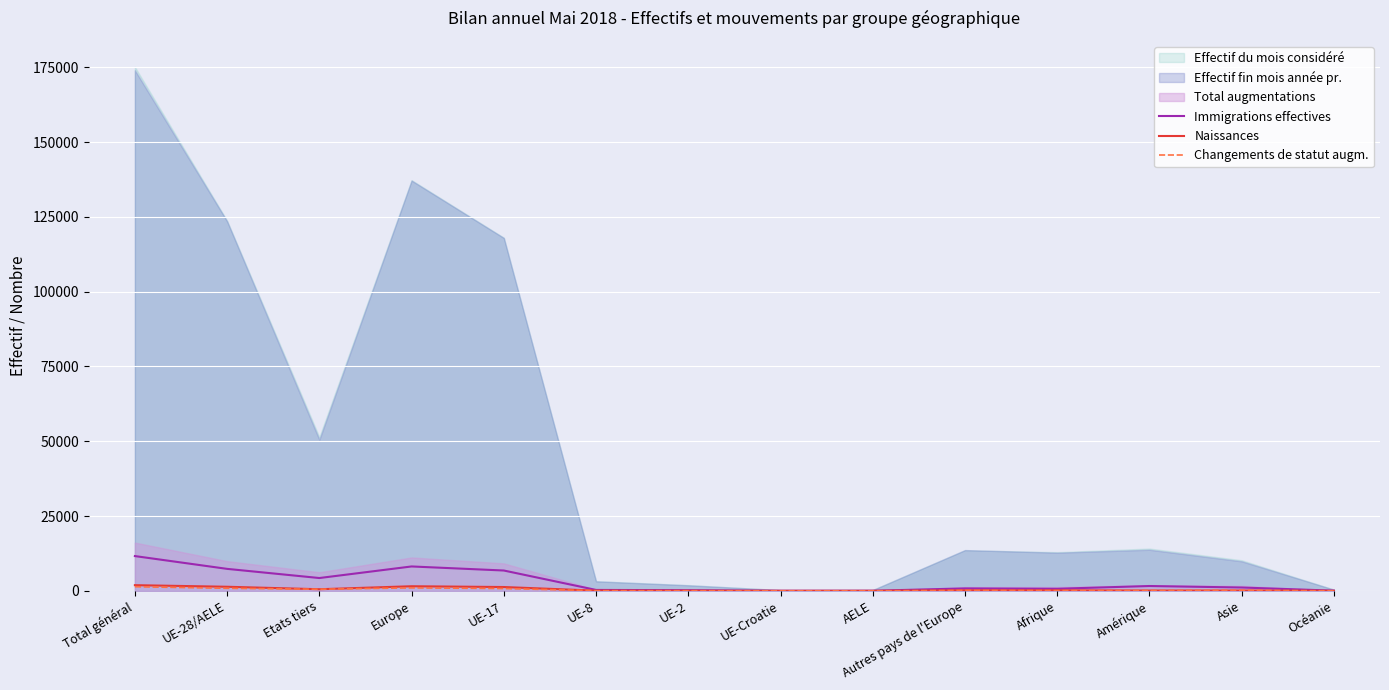

What is the label of the 11th point from the right?

Europe